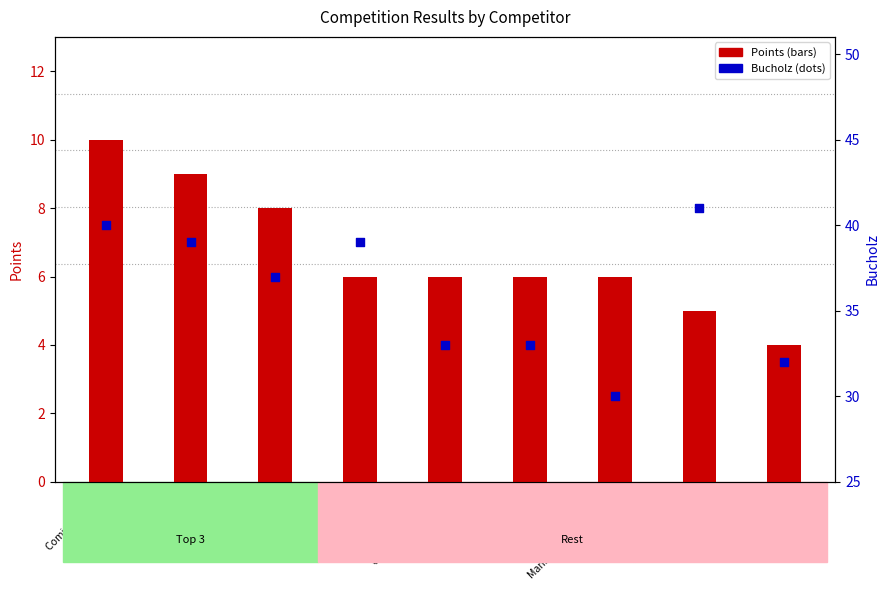

Which series has the largest total across all categories?

Bucholz (dots)